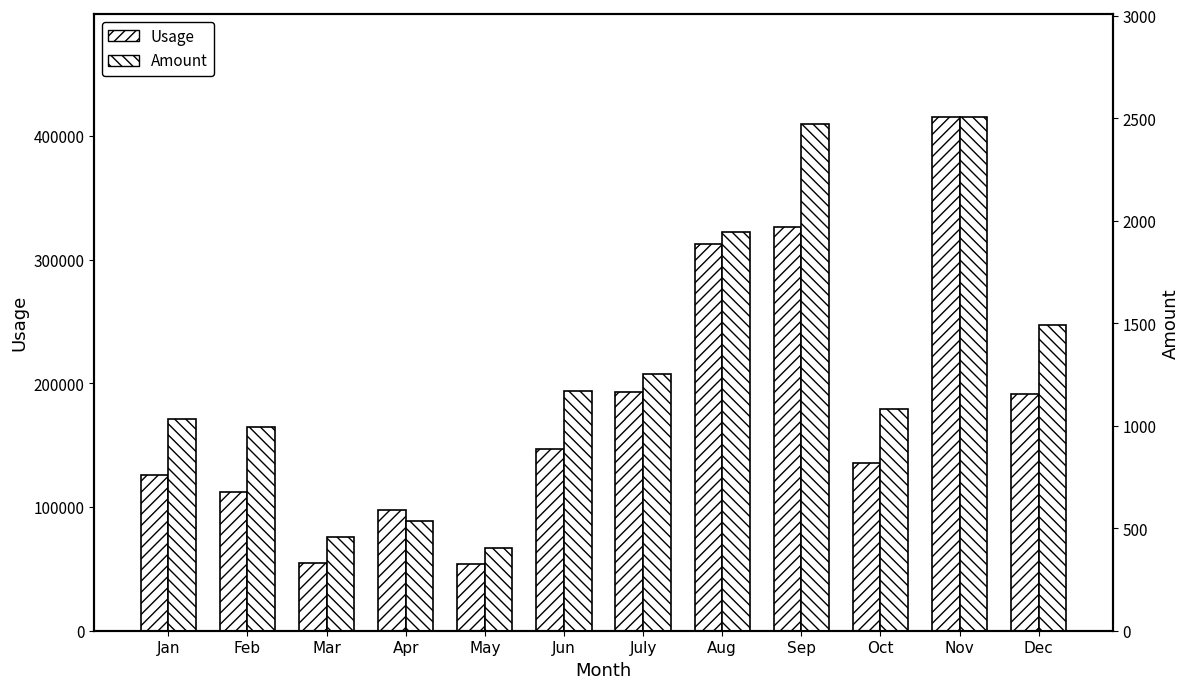

List the series in order of their overall mean, lowest first.

Amount, Usage